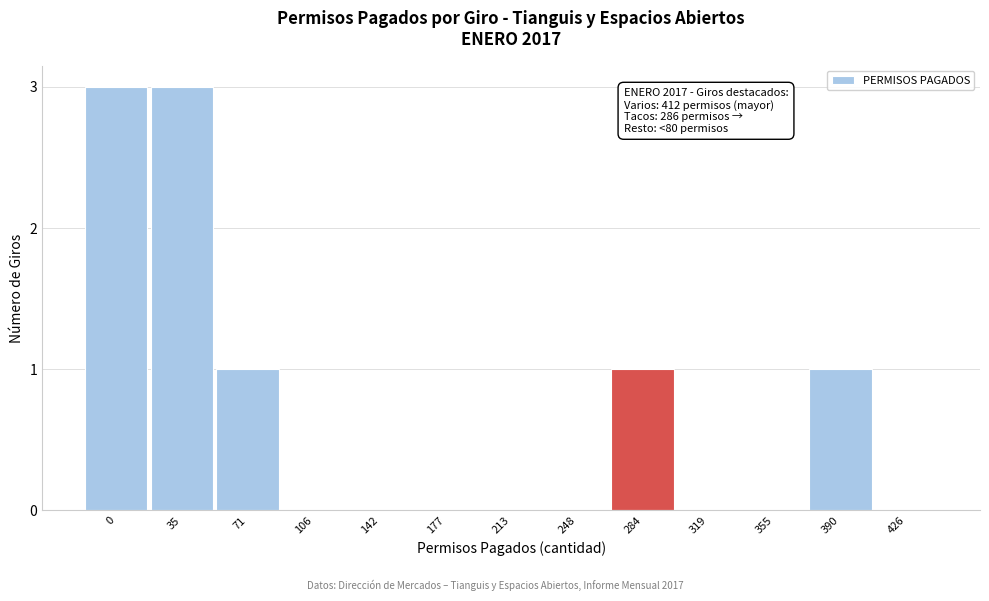

Reading right to left, extract all data points from this chart.

426=0	390=1	355=0	319=0	284=1	248=0	213=0	177=0	142=0	106=0	71=1	35=3	0=3